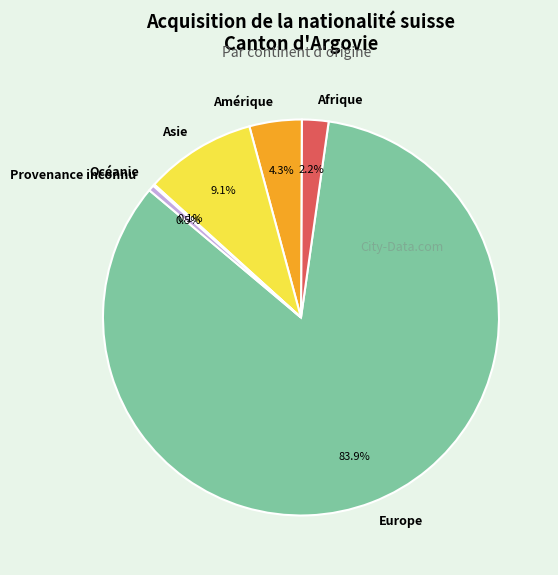

Which category has the biggest portion of the pie?

Europe